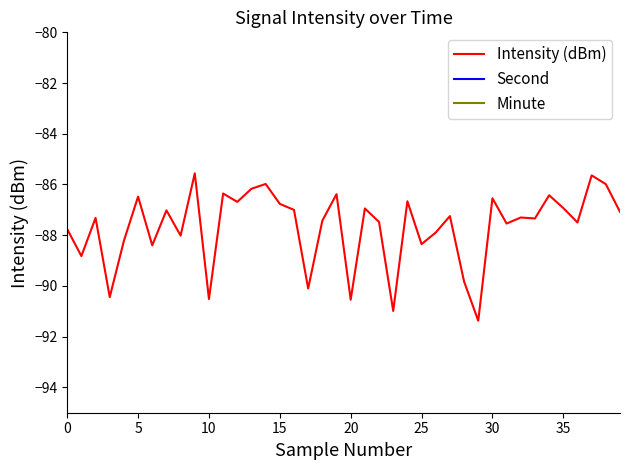

How many data points does each series have?

40